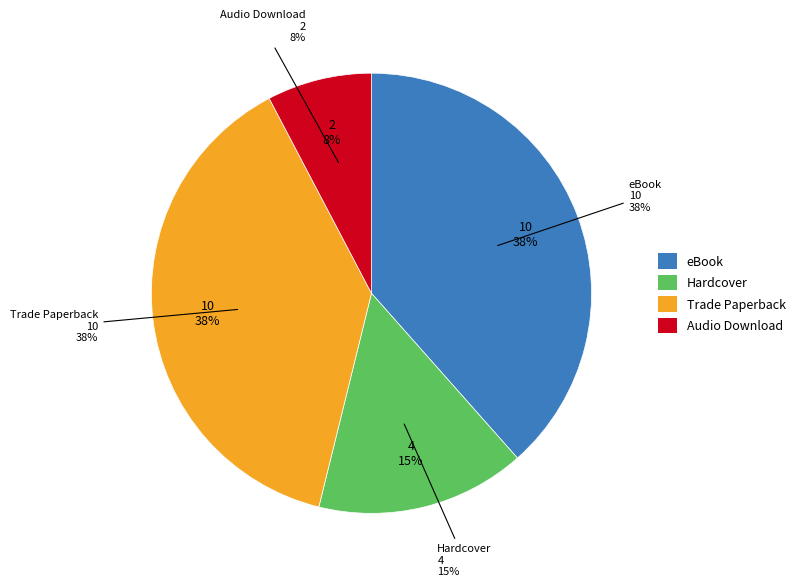

To the nearest percent, what is the difference between the largest and smallest slice percentages?

31%